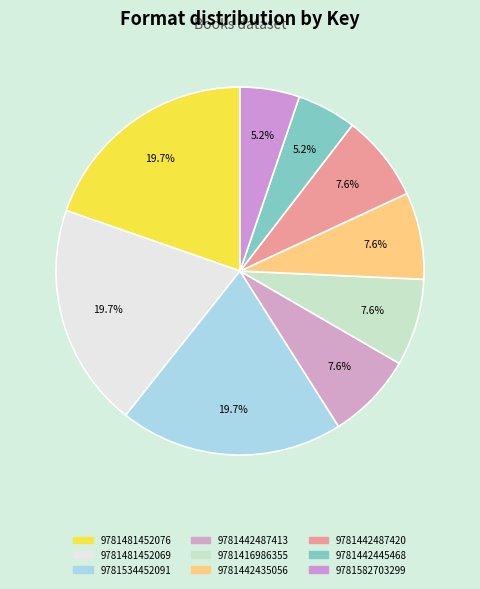

How many slices are in this pie chart?

9